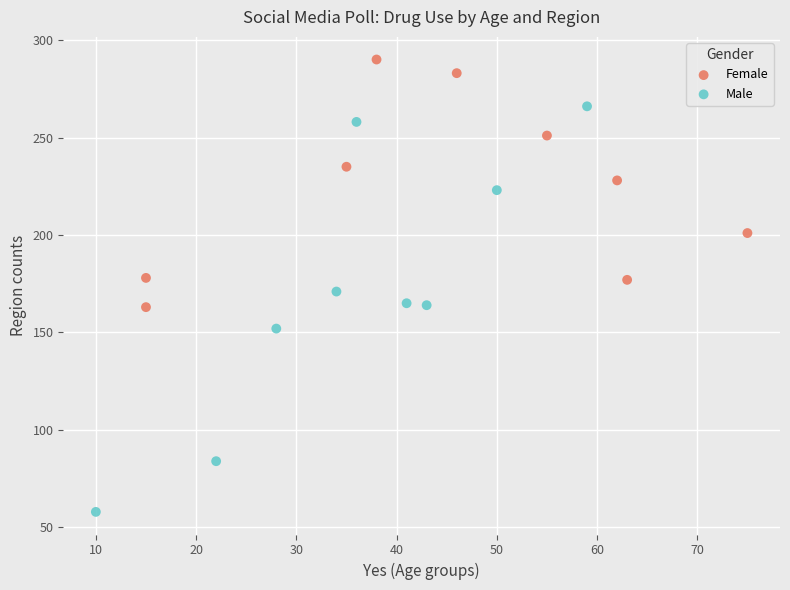

Which series contains the highest Y value?

Female